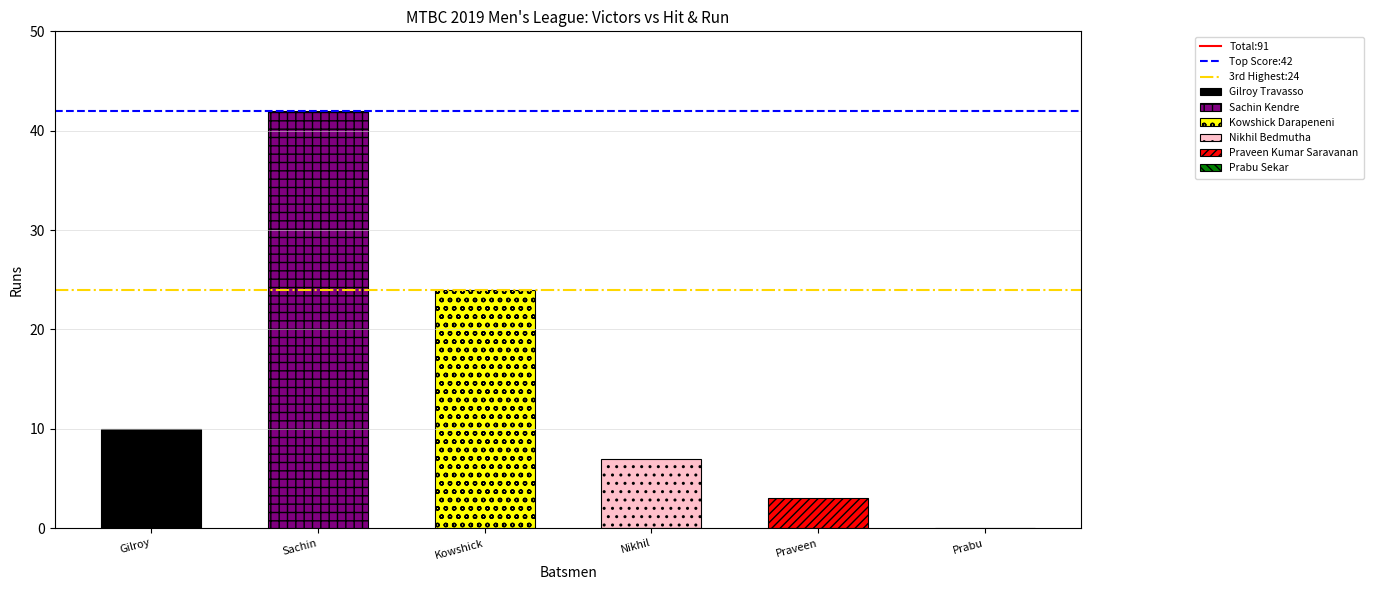

Is the value of Total:91 at Gilroy greater than the value of 3rd Highest:24 at Sachin?

Yes